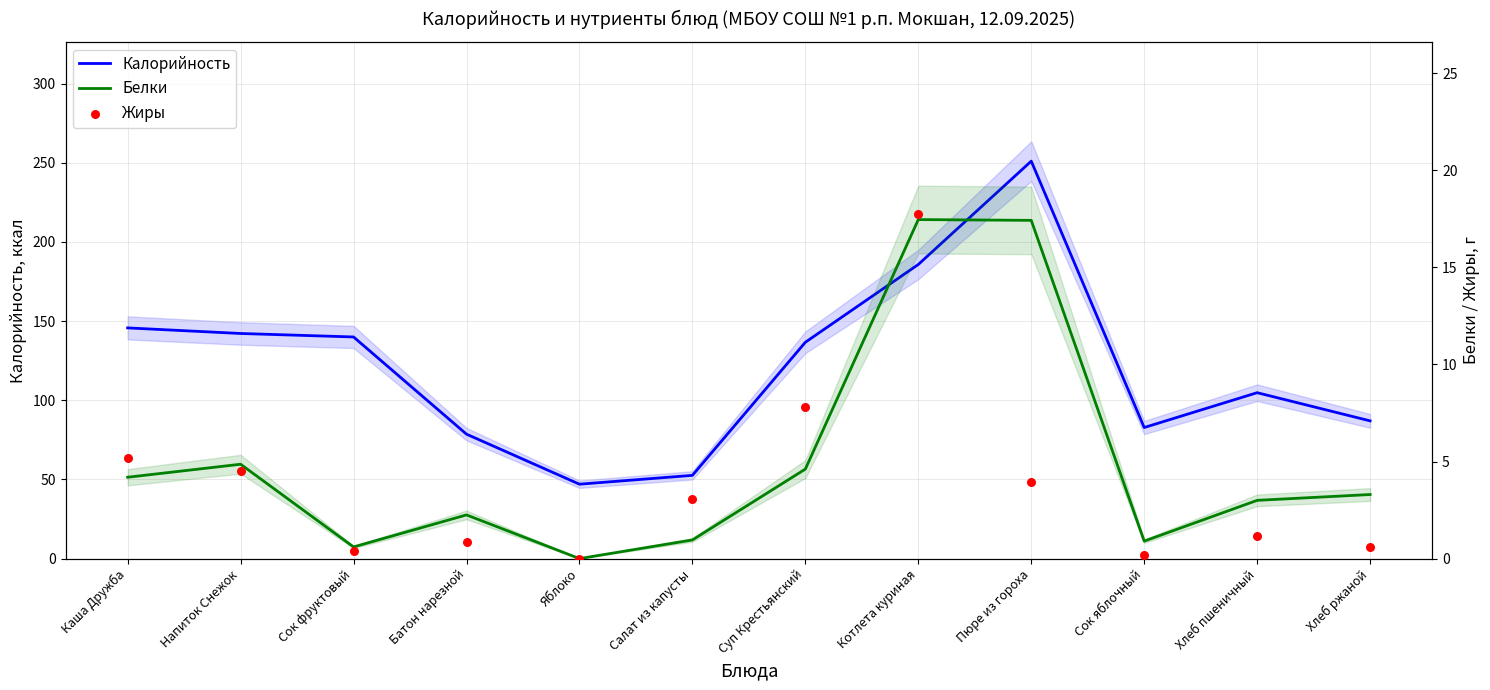

Which series has the largest total across all categories?

Калорийность